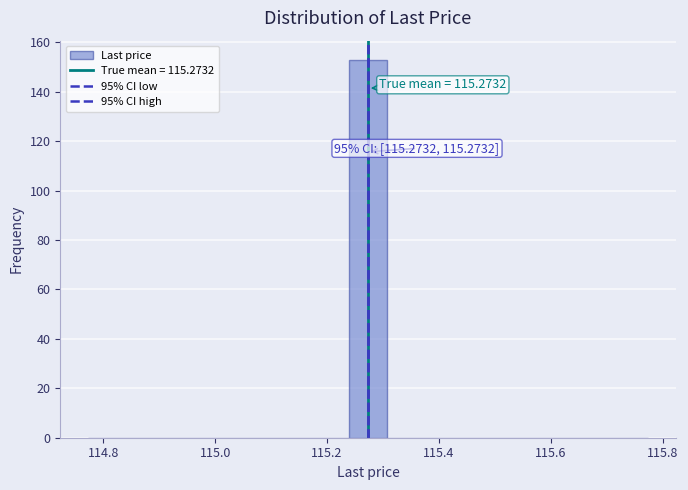

Around what value on the x-axis is the tallest bar? Give the approximate position of its centre, as read against the axis.

115.28